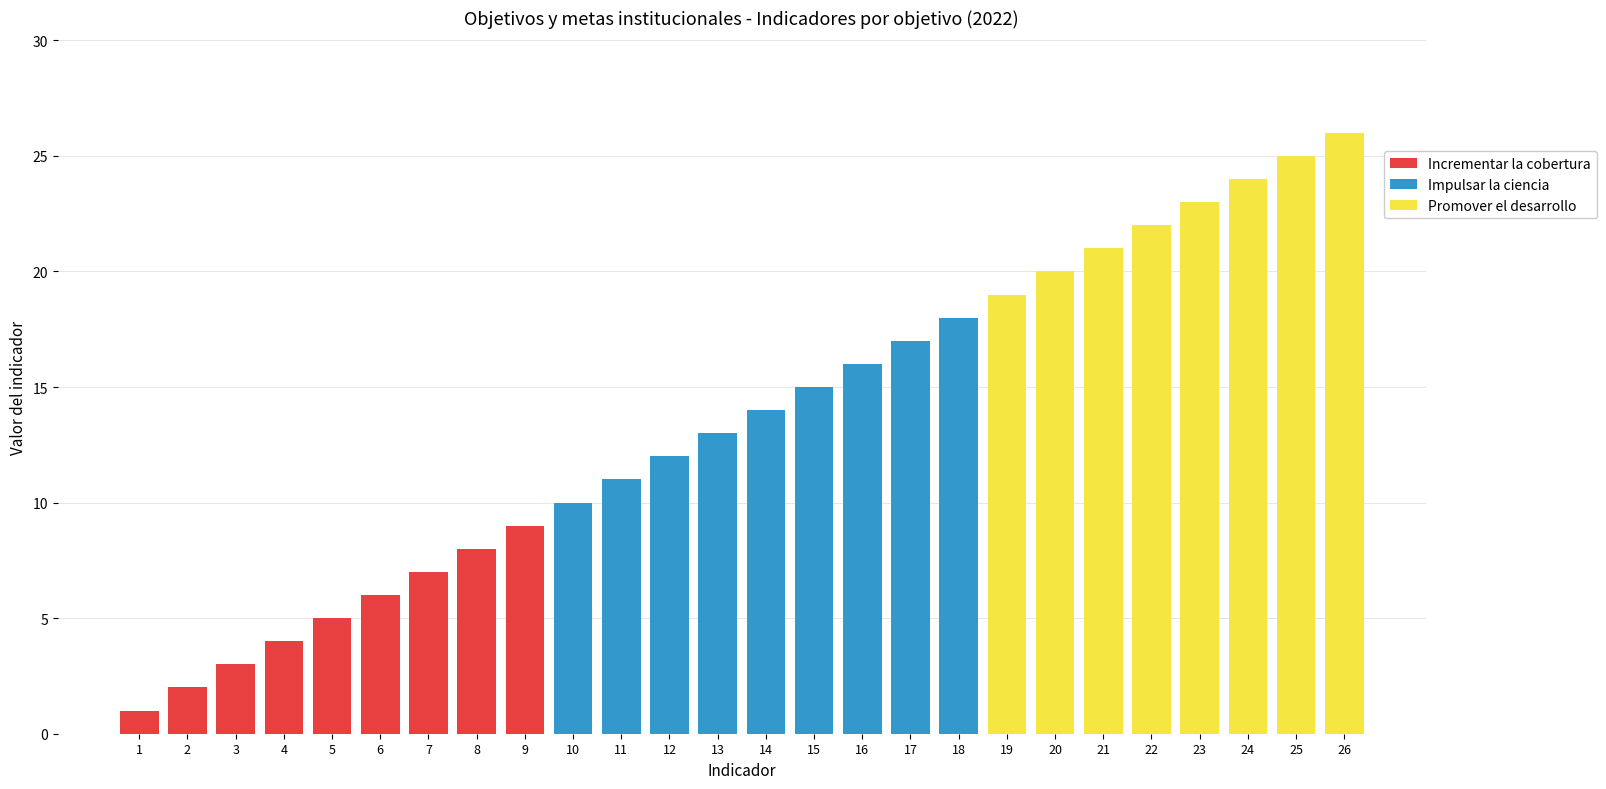

Are the bars horizontal?

No